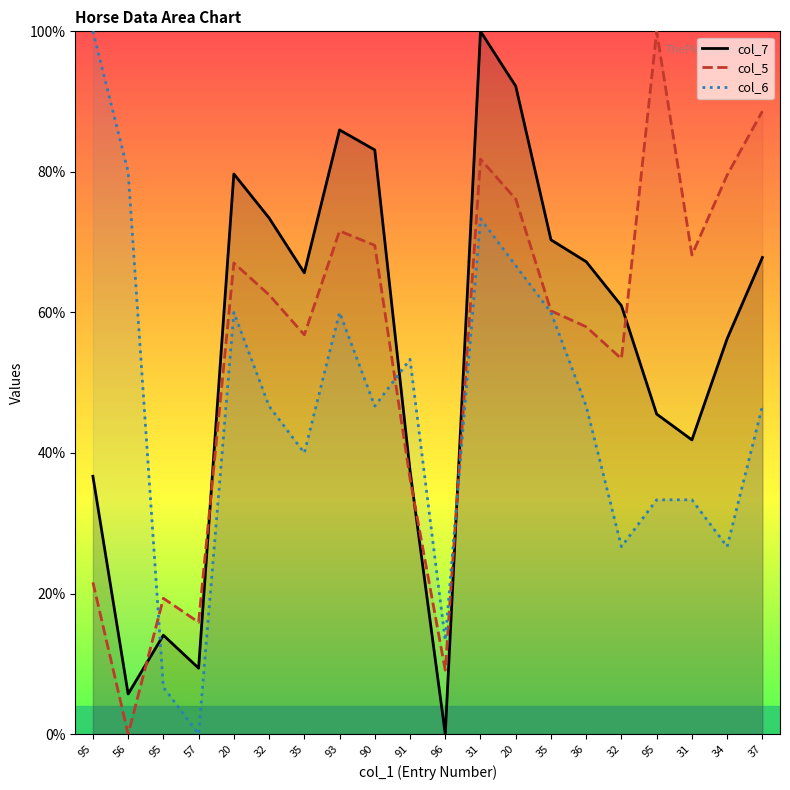

Between 20 and 34, which series saw the biggest shift?

col_6